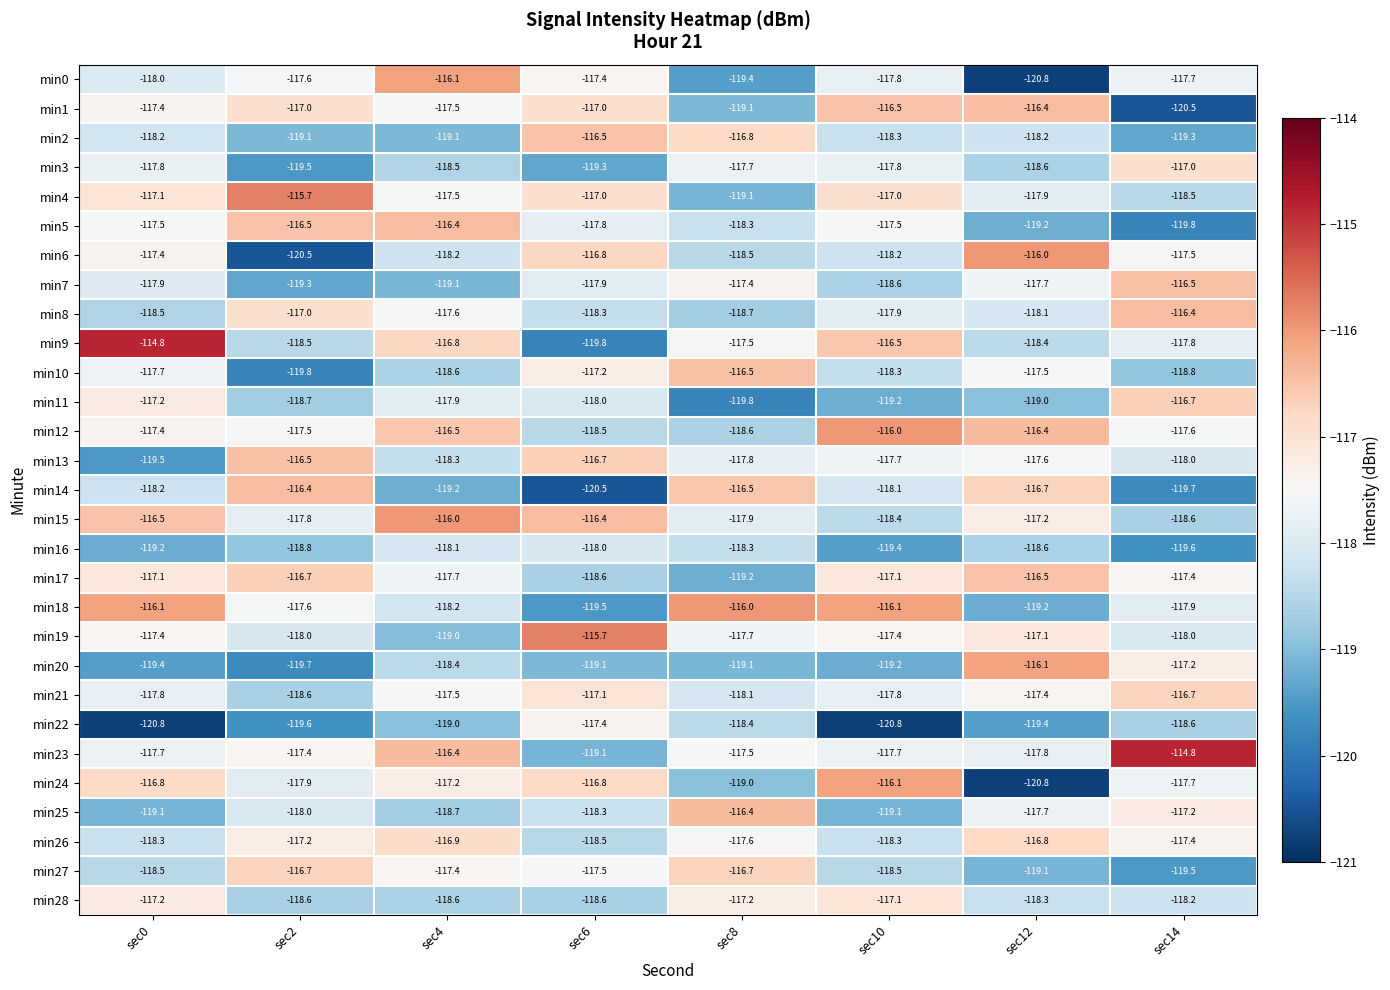

Which series has the largest total across all categories?

min23